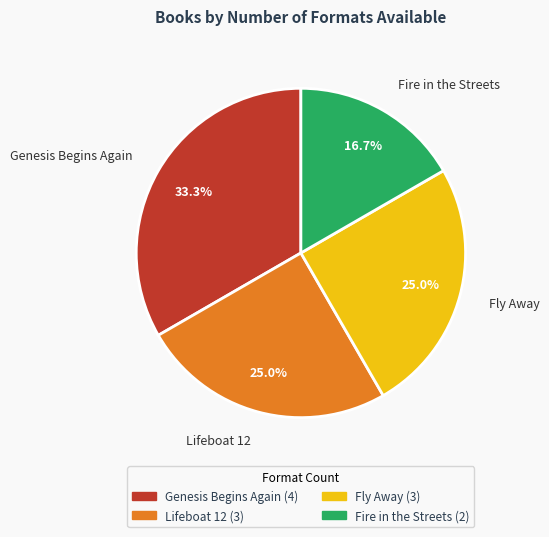

Between Fly Away and Genesis Begins Again, which is larger?

Genesis Begins Again